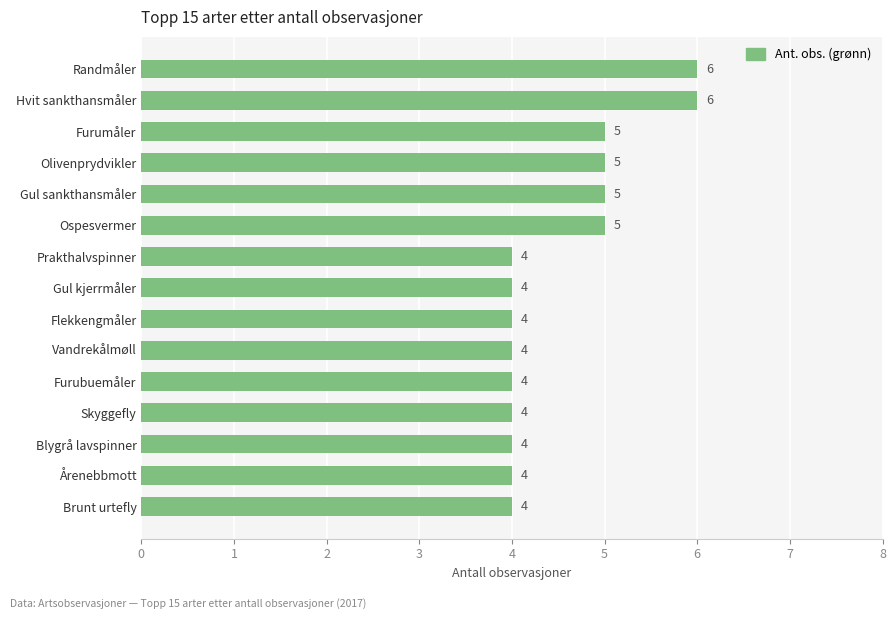

What is the average value?

5